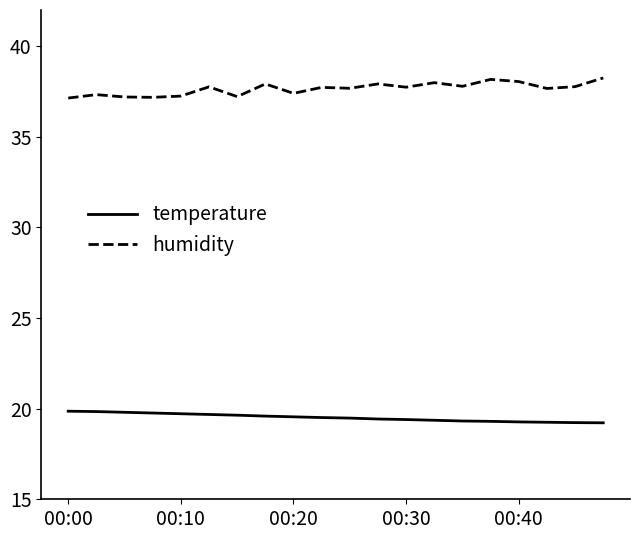

True or false: humidity and temperature intersect in this chart.

False